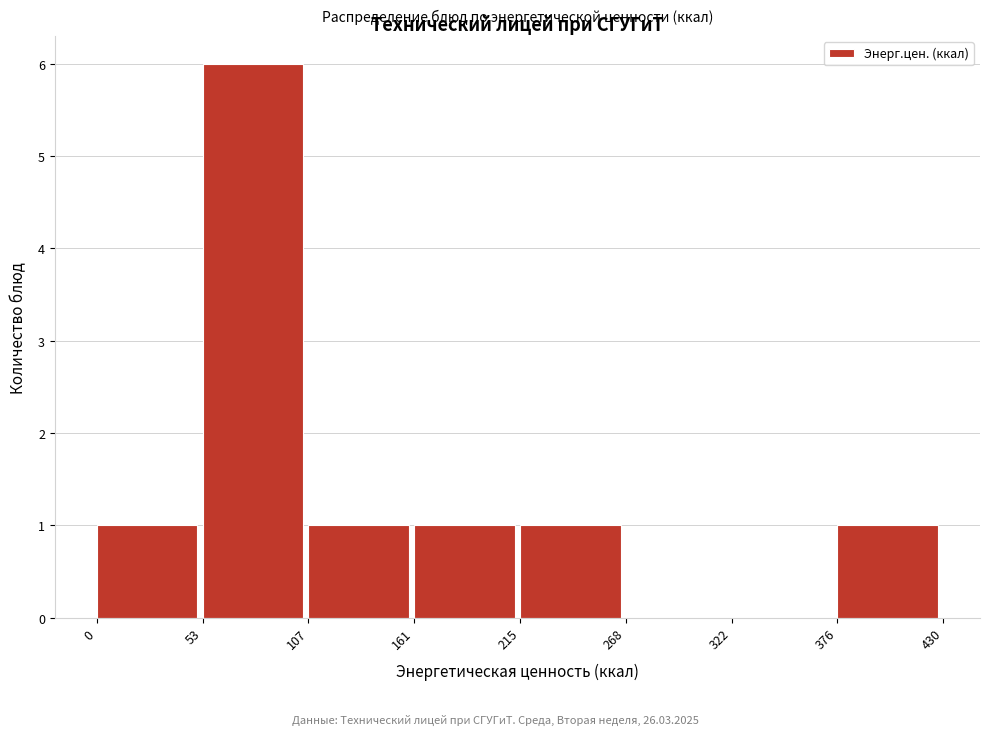

What is the height of the bar covering 161 to 215 on the x-axis? The values are not printed on the chart, so give them approximately, as read against the axis.

1